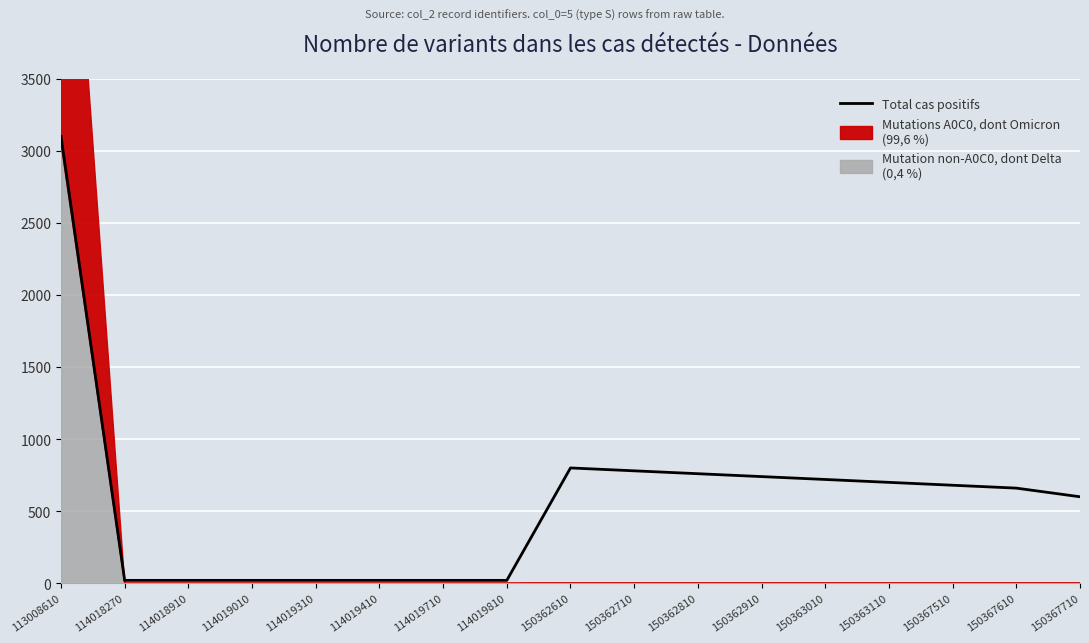

The value at 114019710 is 20. True or false?

True